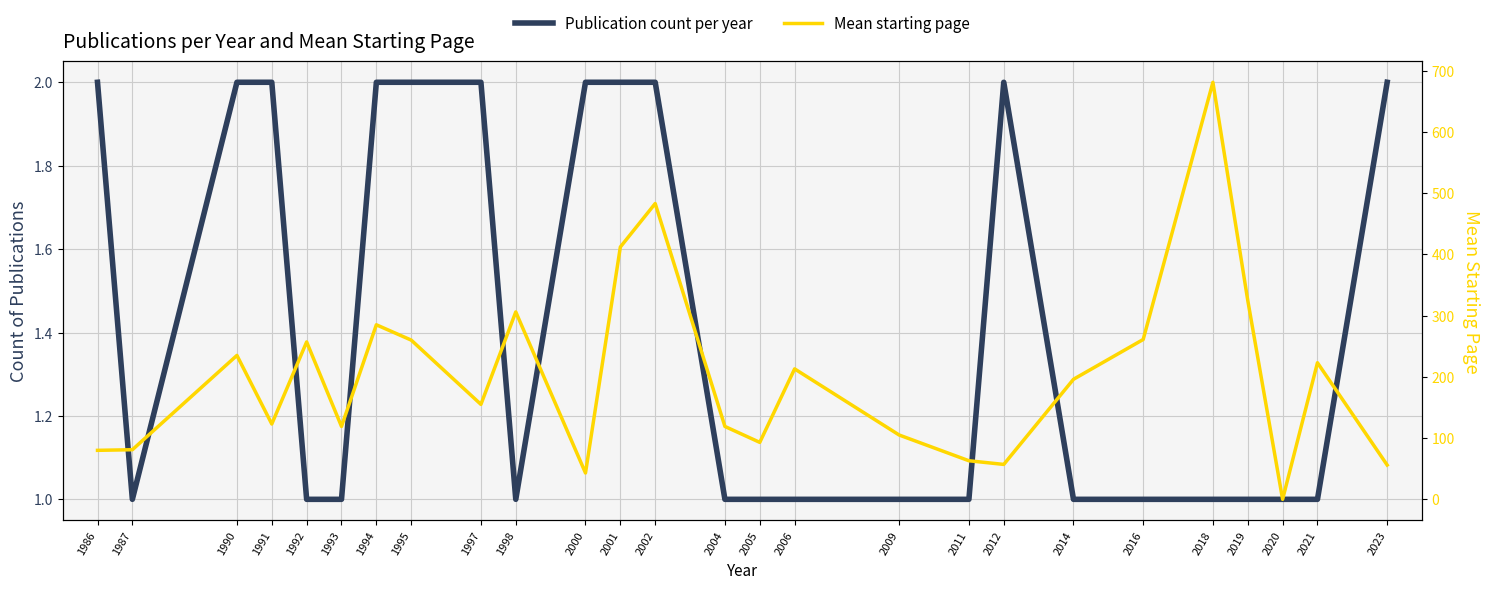

What is the average value of the Publication count per year series?

1